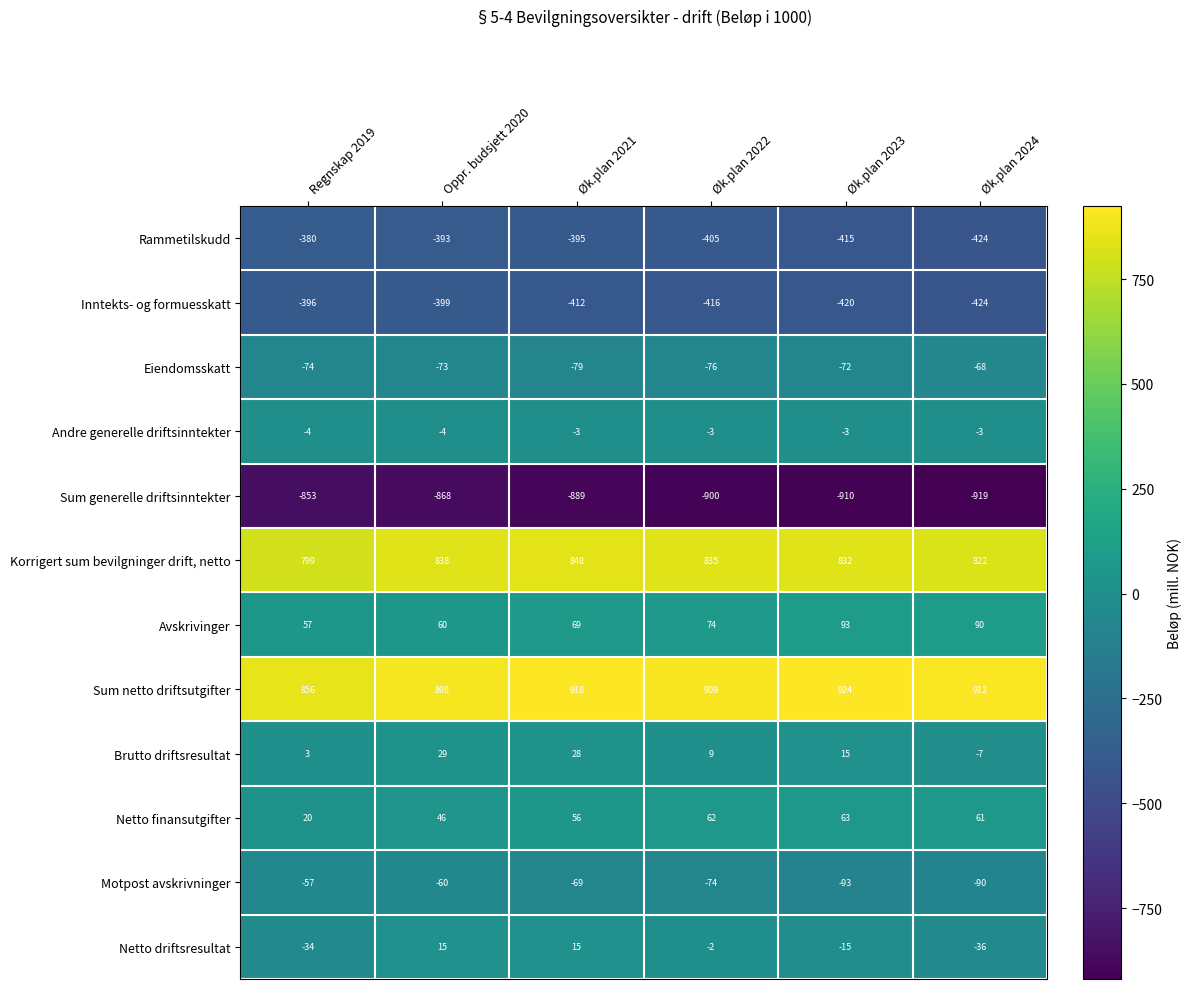

How many categories are shown in the chart?

6